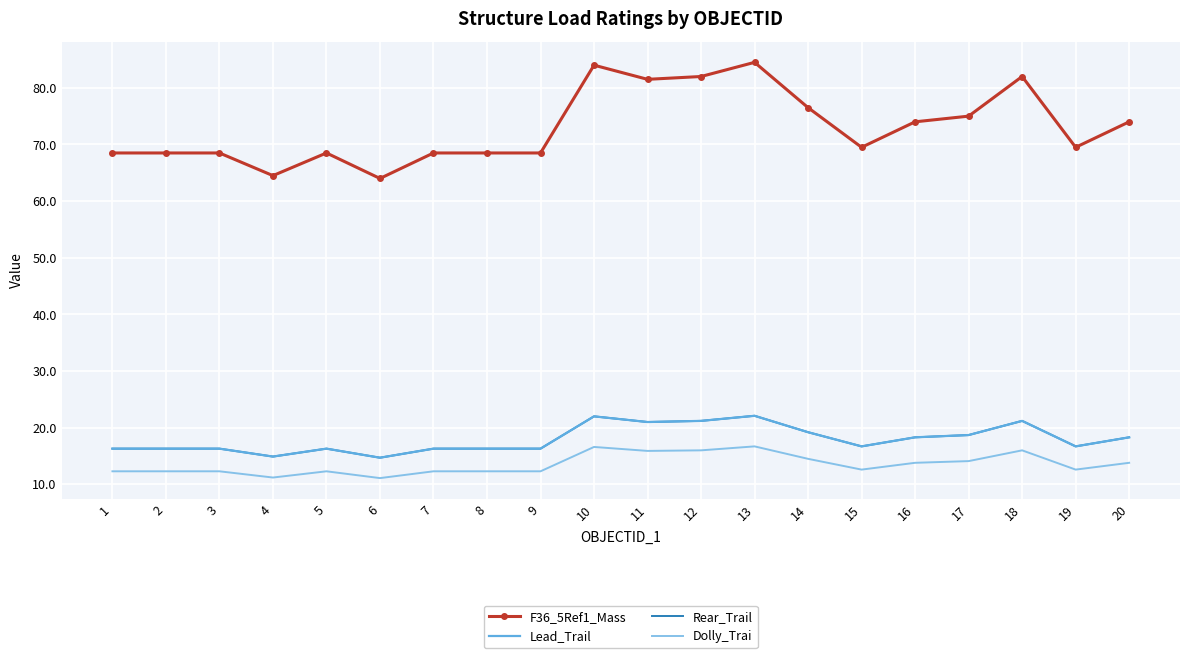

What is the total value across all series at 17?

126.5